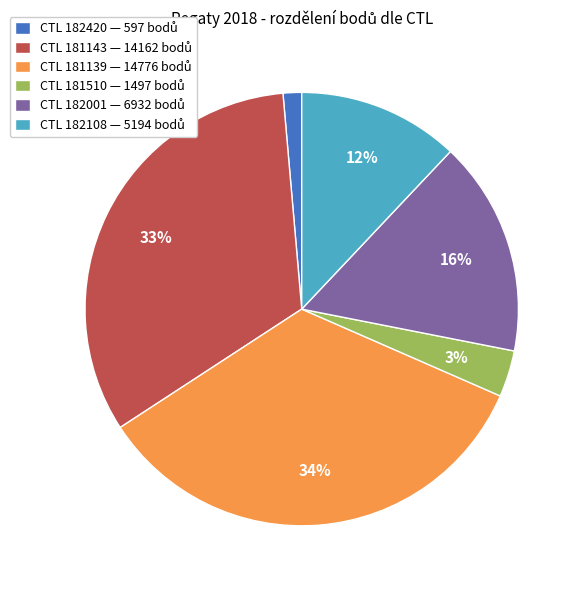

To the nearest percent, what is the difference between the largest and smallest slice percentages?

33%